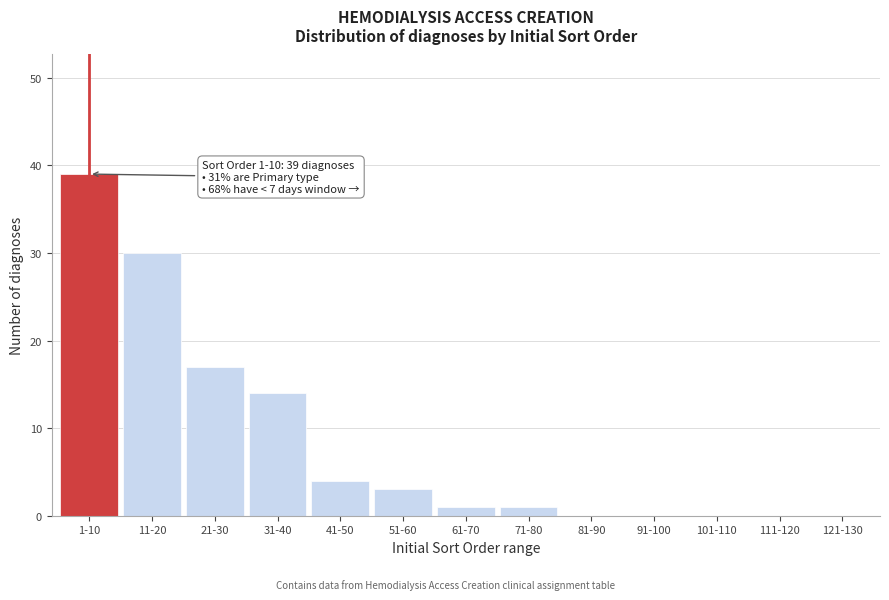

Reading left to right, transcribe all the data shown in this chart.

1-10=39	11-20=30	21-30=17	31-40=14	41-50=4	51-60=3	61-70=1	71-80=1	81-90=0	91-100=0	101-110=0	111-120=0	121-130=0